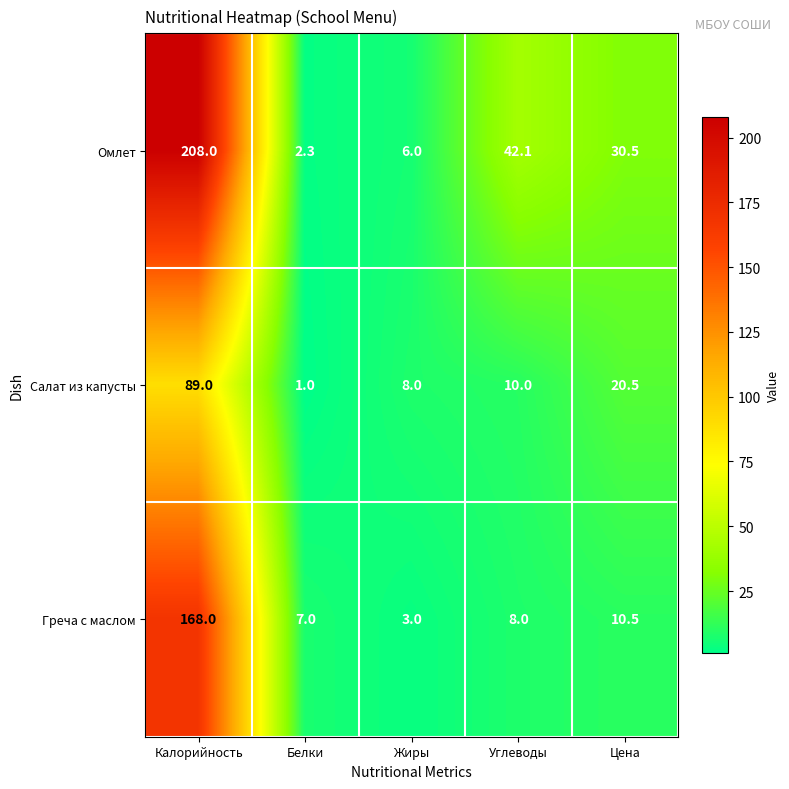

What is the sum of all Салат из капусты values?

128.5